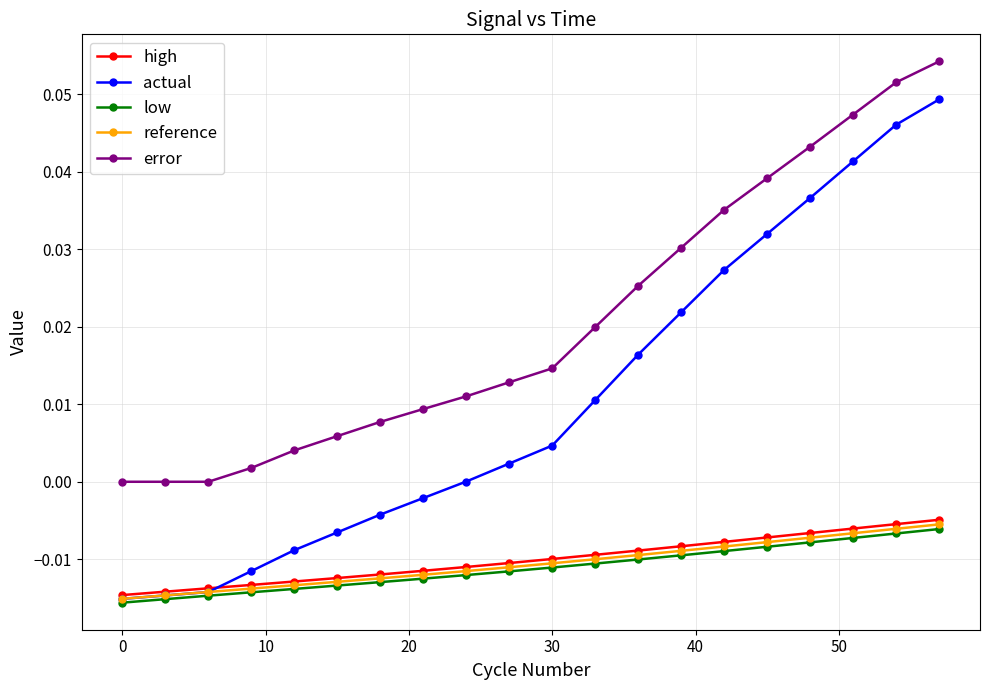

True or false: low and error cross at least once.

False